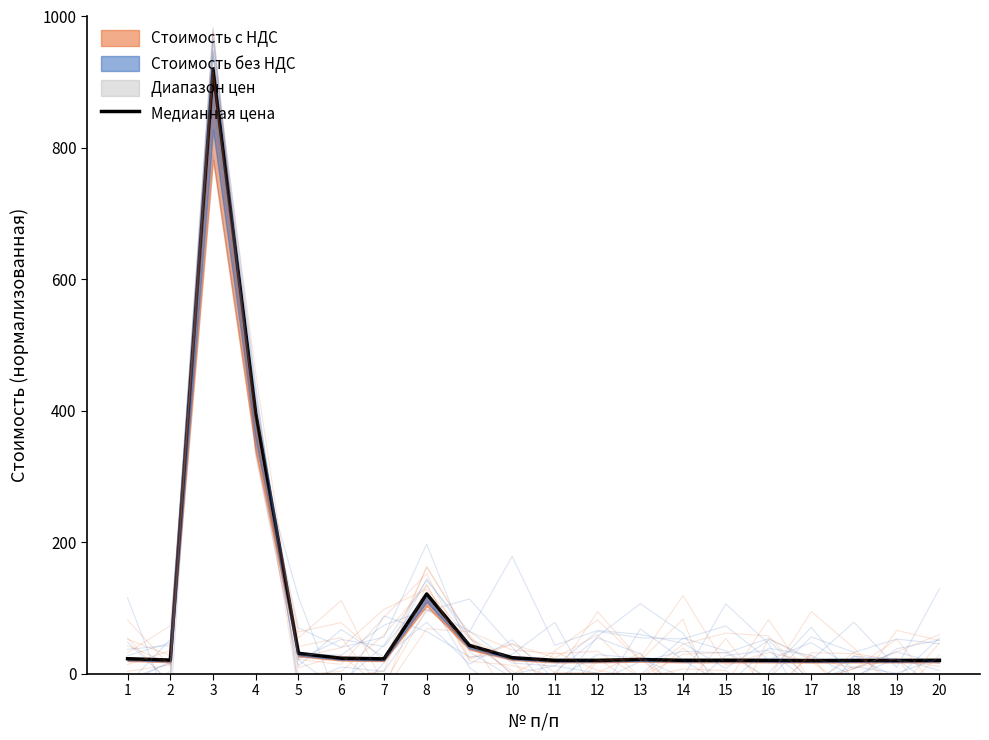

True or false: the data shows 34.4 at 14.

False